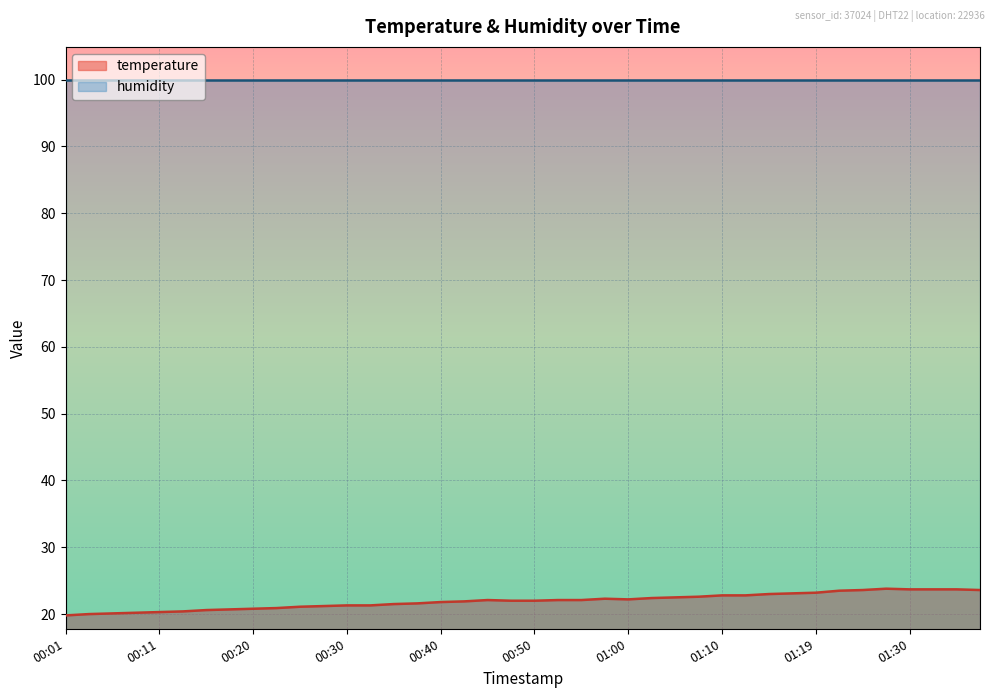

What value does the data have at 00:16?

20.6